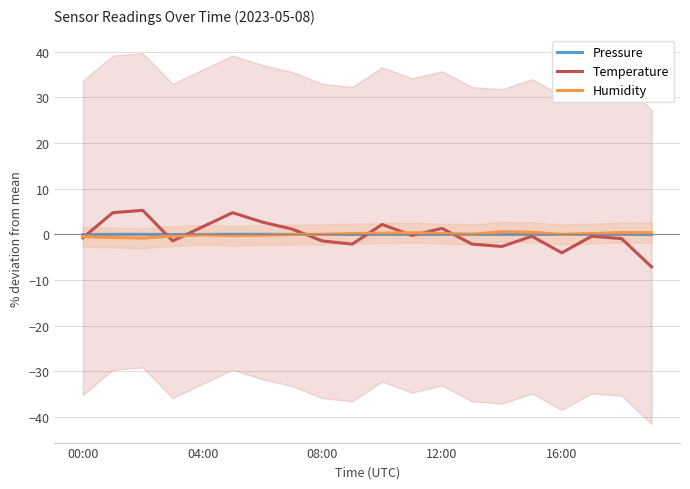

What are all the series names shown in the legend?

Pressure, Temperature, Humidity